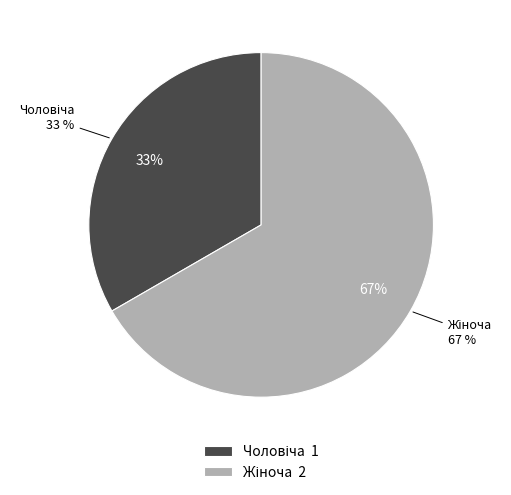

Which category has the smallest portion of the pie?

Чоловіча